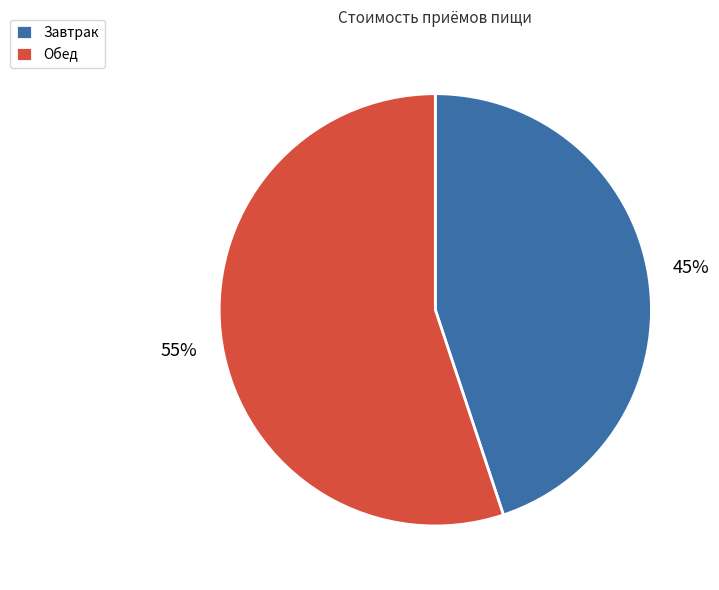

To the nearest percent, what percentage of the pie is Обед?

55%